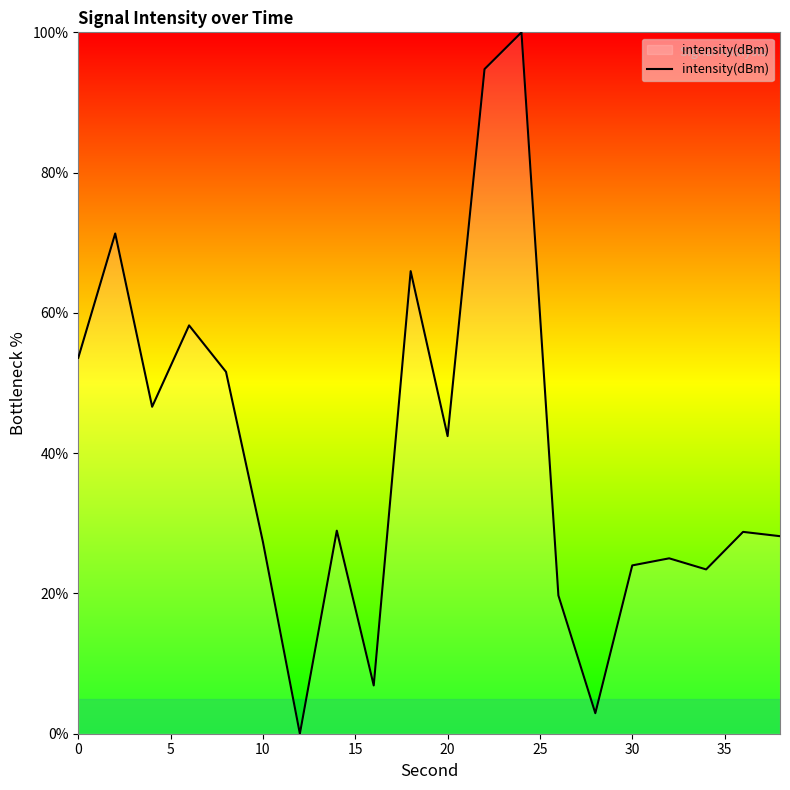

What is the maximum value shown in the chart?

100.0